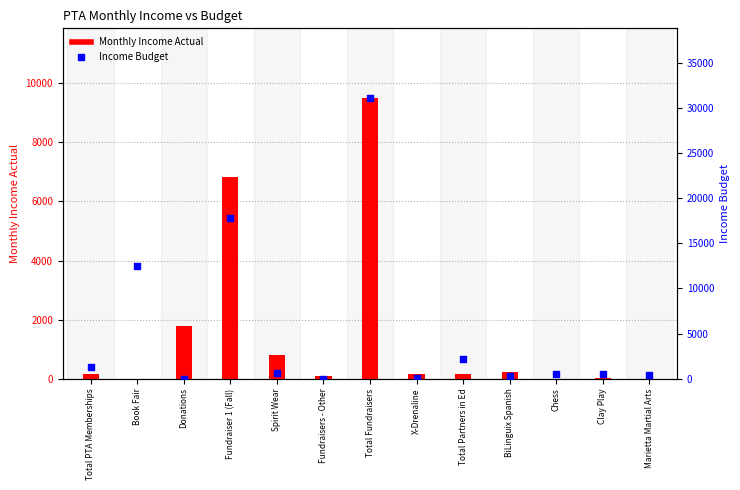

What are all the series names shown in the legend?

Monthly Income Actual, Income Budget